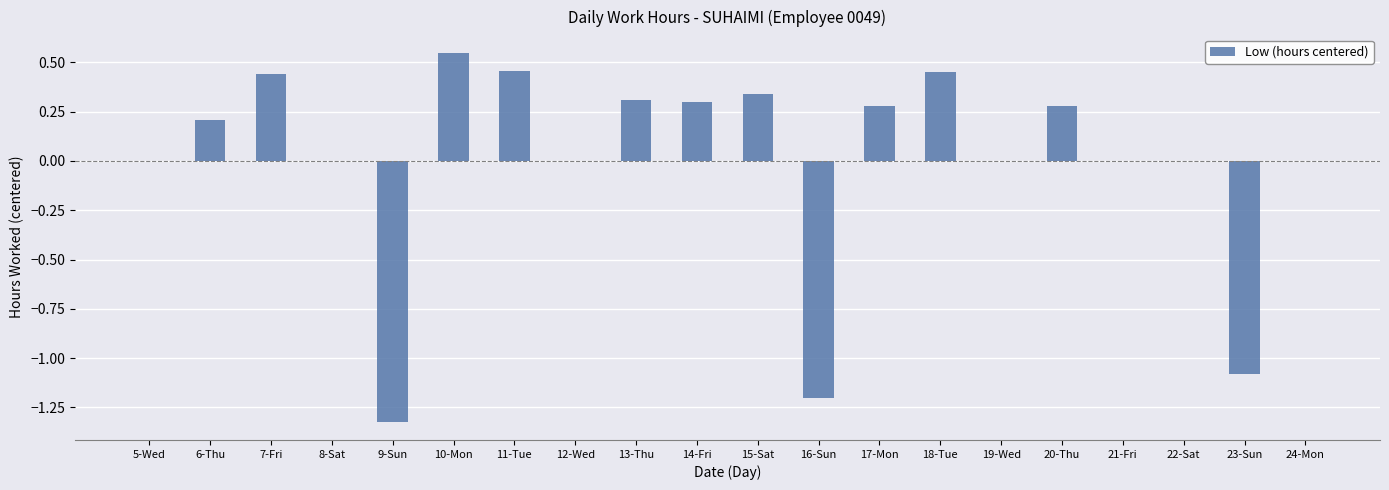

How many distinct data groups are displayed?

1